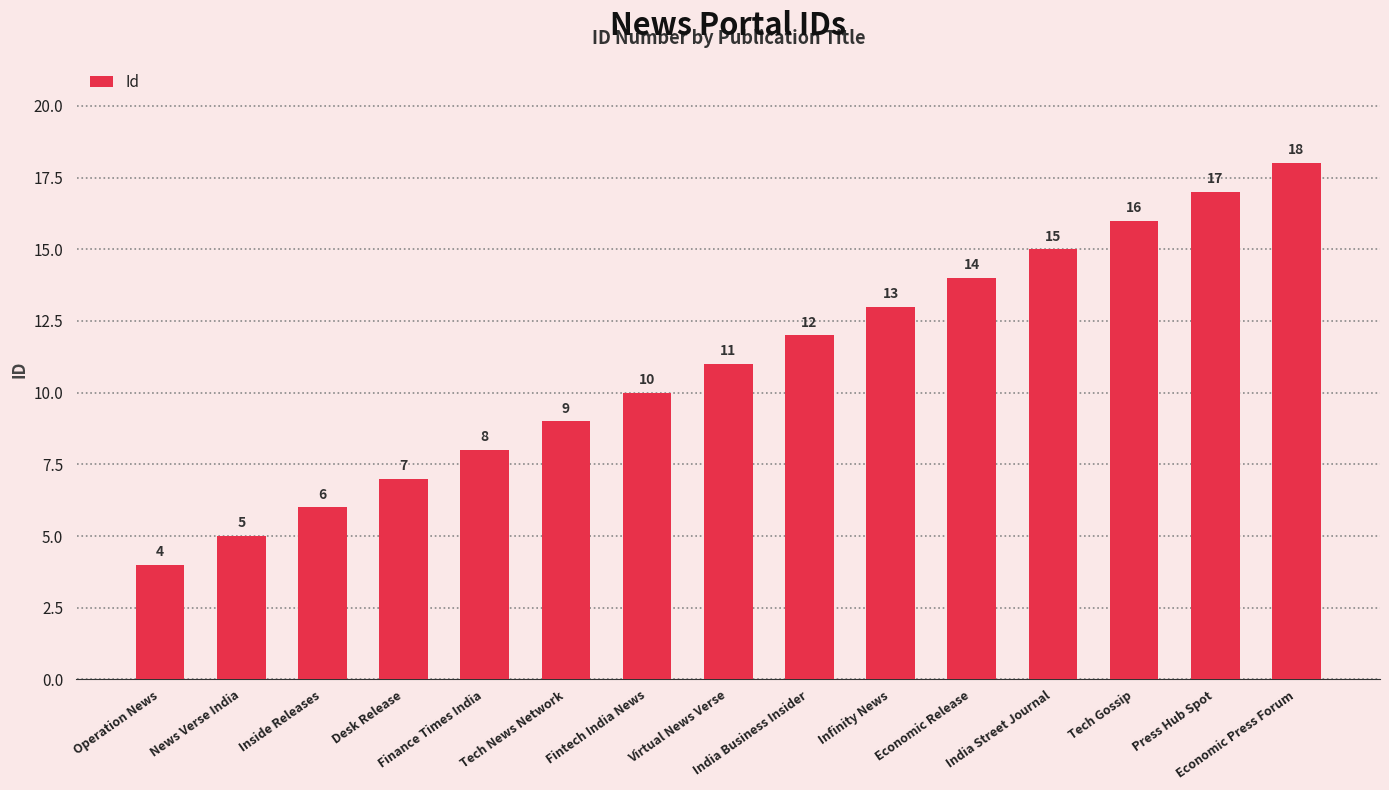

Reading left to right, what are all the values shown in this chart?

Operation News=4	News Verse India=5	Inside Releases=6	Desk Release=7	Finance Times India=8	Tech News Network=9	Fintech India News=10	Virtual News Verse=11	India Business Insider=12	Infinity News=13	Economic Release=14	India Street Journal=15	Tech Gossip=16	Press Hub Spot=17	Economic Press Forum=18